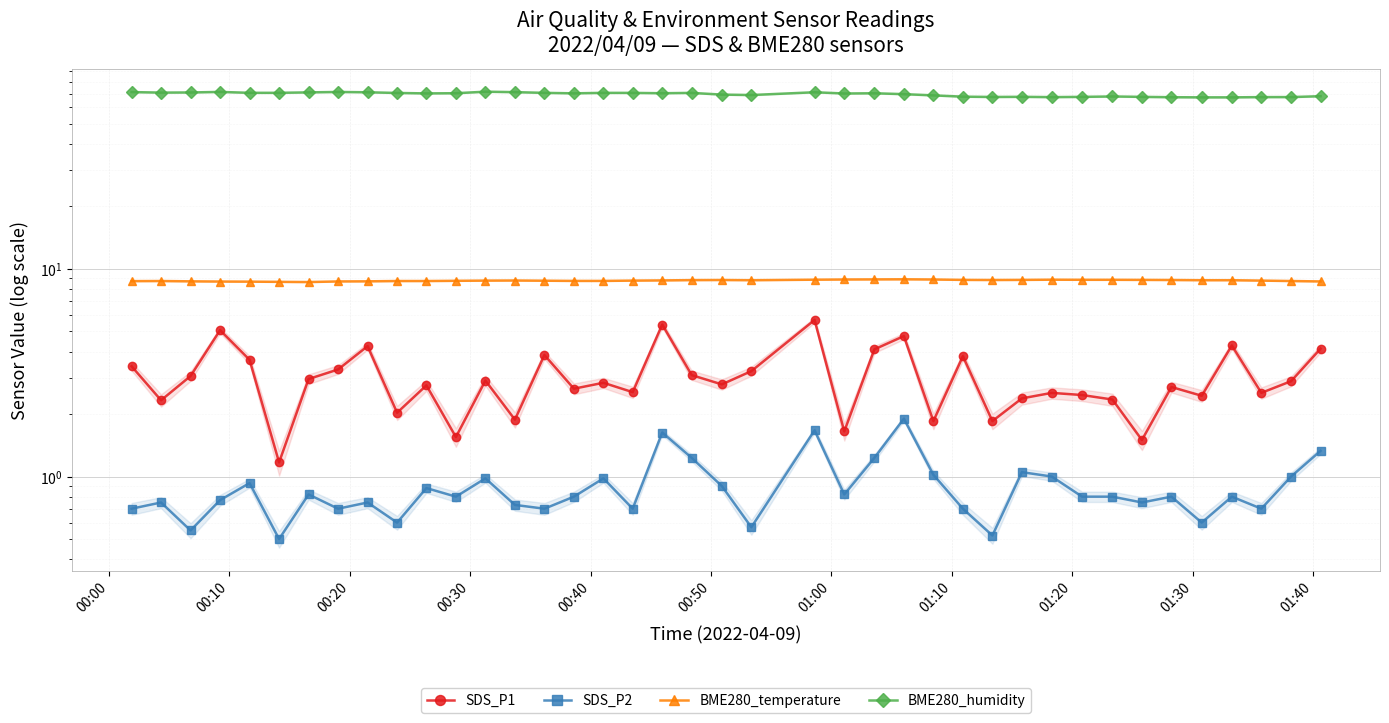

True or false: SDS_P2 and BME280_humidity intersect in this chart.

False